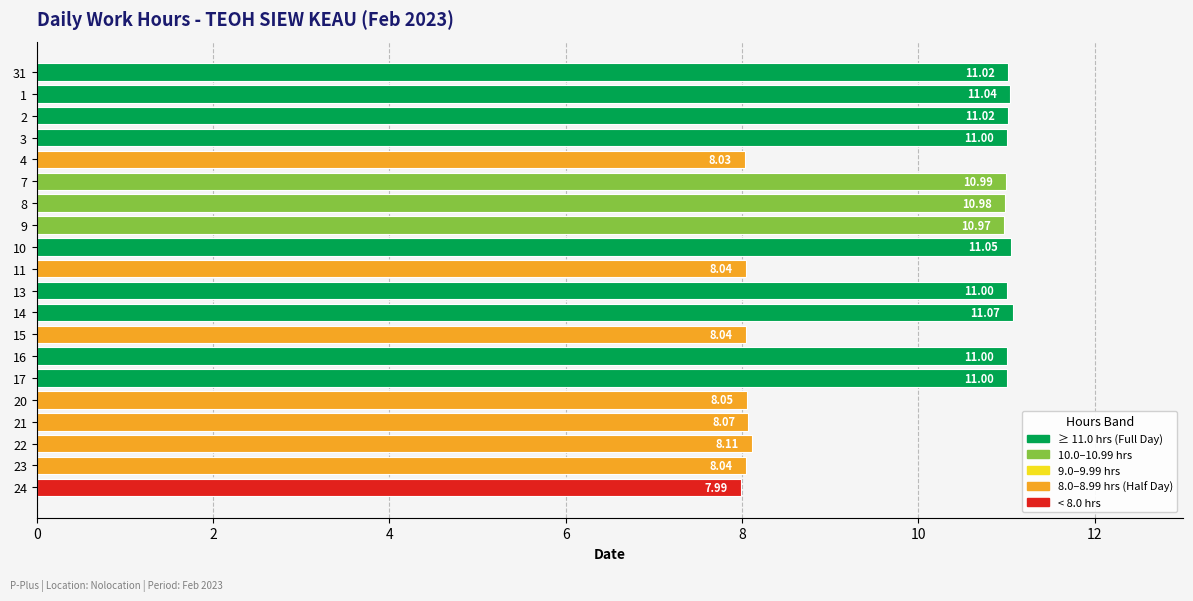

What is the difference between the values at 3 and 11?

3.0